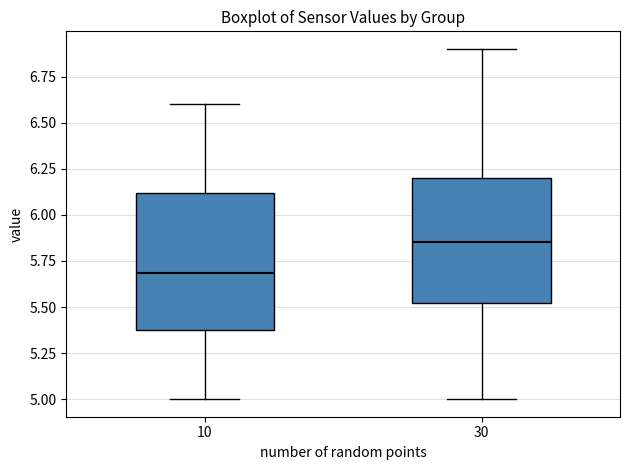

Which box has the lowest median line?

10